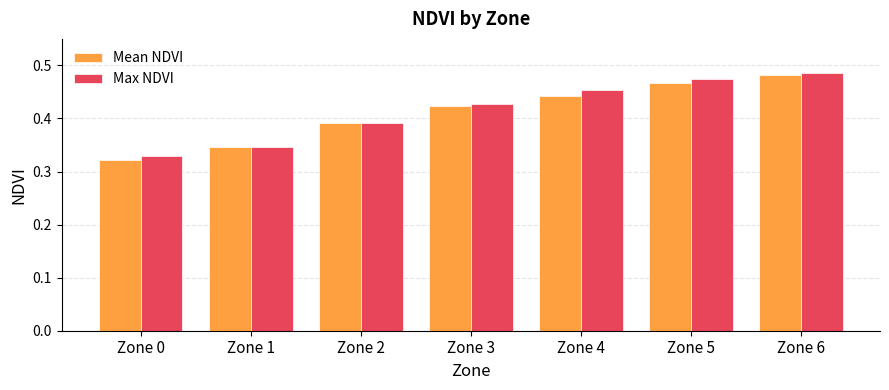

The value of Mean NDVI at Zone 2 is 0.1. True or false?

False